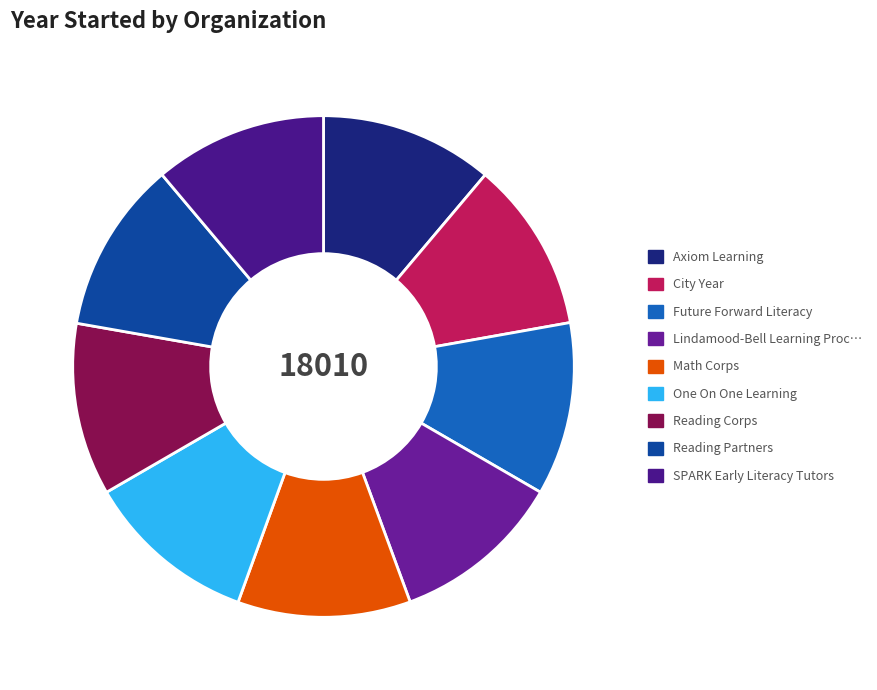

How many segments does this pie chart have?

9